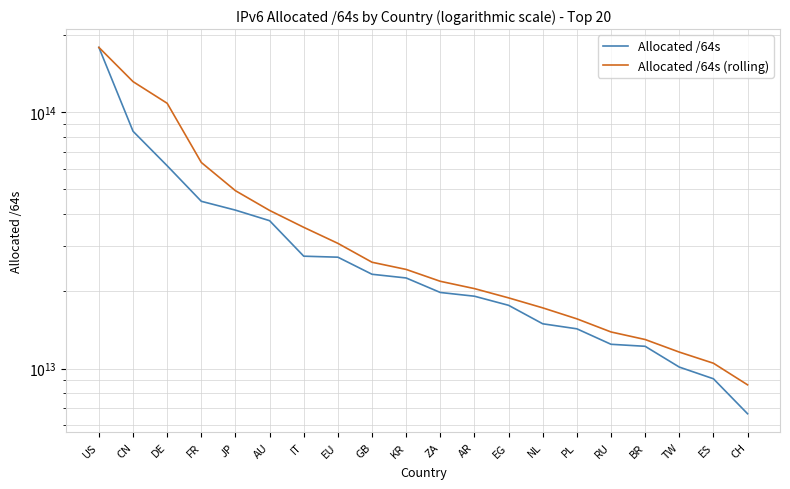

The value of Allocated /64s at FR is 16040713425766.1. True or false?

False